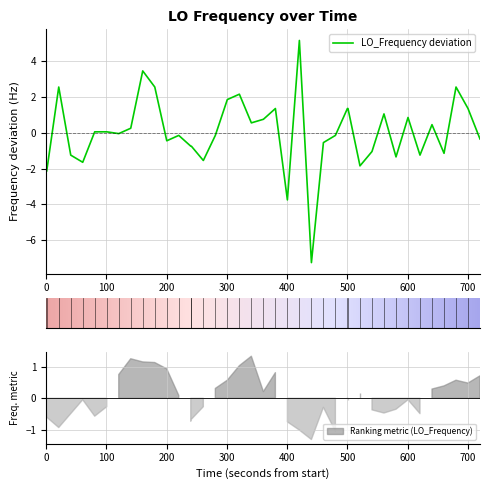

What is the maximum value for LO_Frequency deviation?

5.2